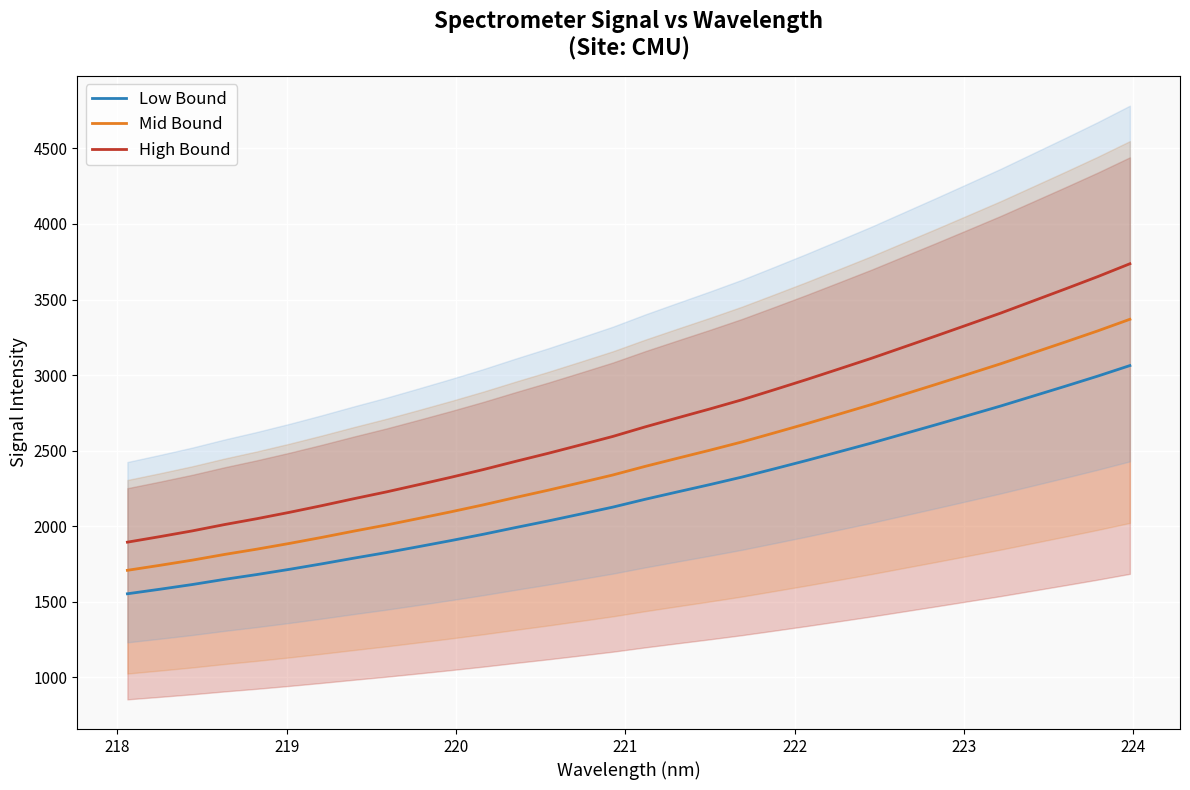

True or false: Low Bound and Mid Bound intersect in this chart.

False